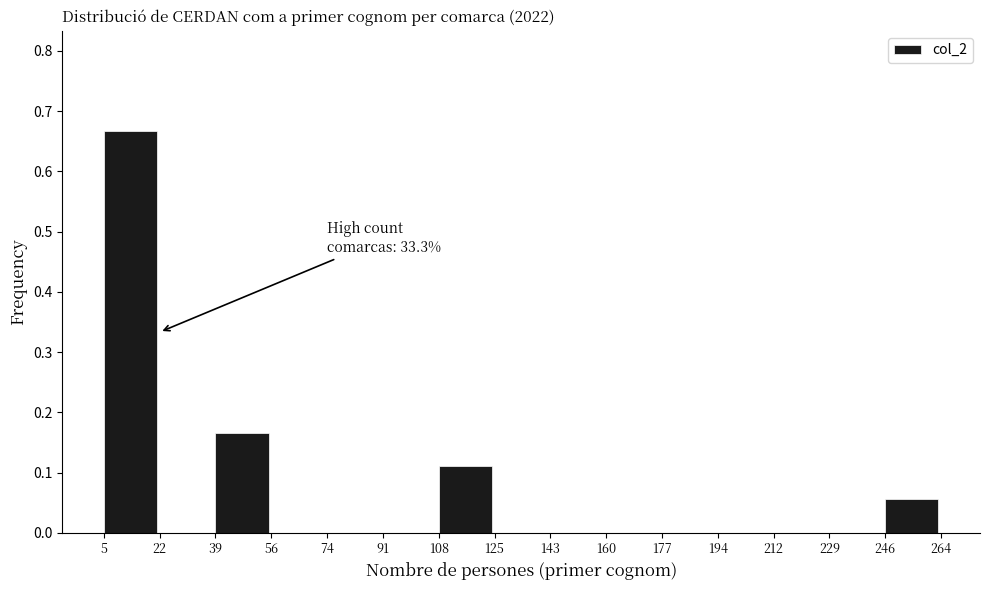

Over which range of the x-axis is the bar tallest?

5 to 22